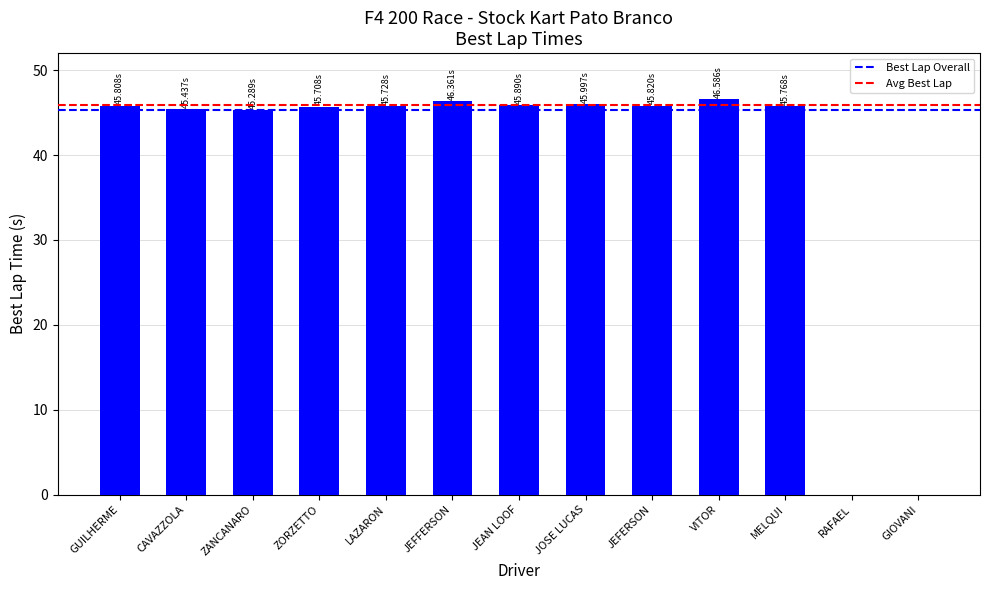

What is the ratio of the value at LAZARON to the value at MELQUI?

1.0